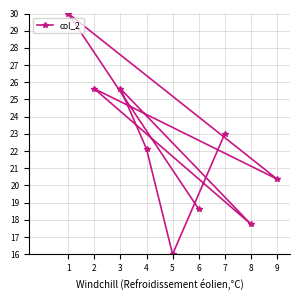

Count the number of categories in the chart.

9